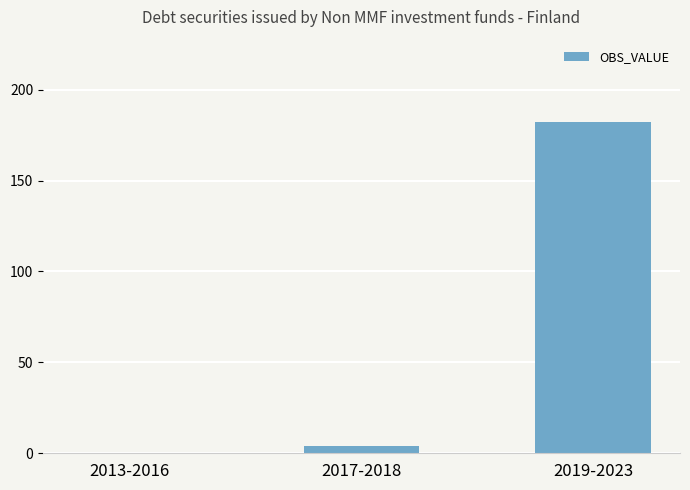

The chart shows a value of -109 at 2013-2016. True or false?

False